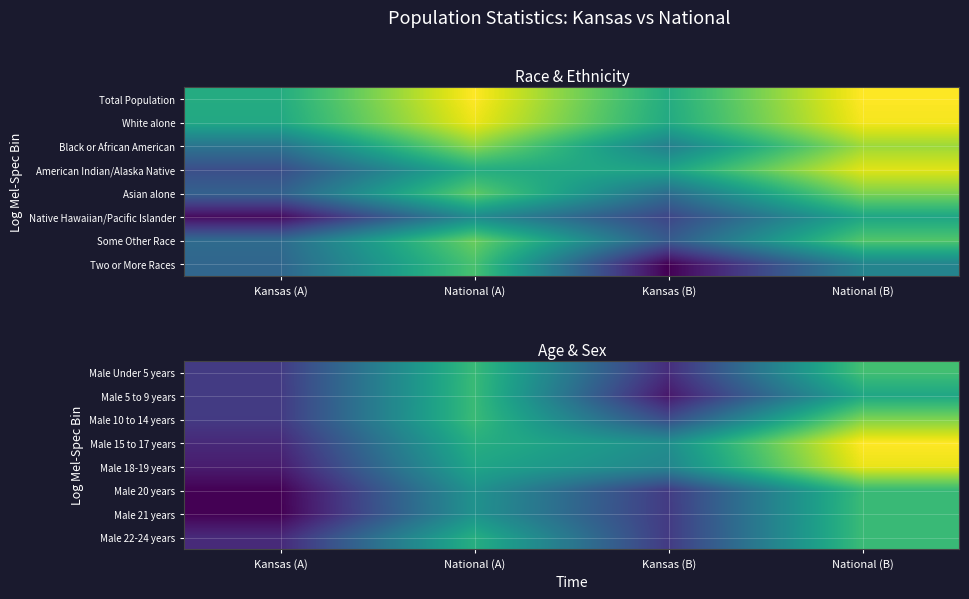

What is the sum of all Male Under 5 years values?

55.2